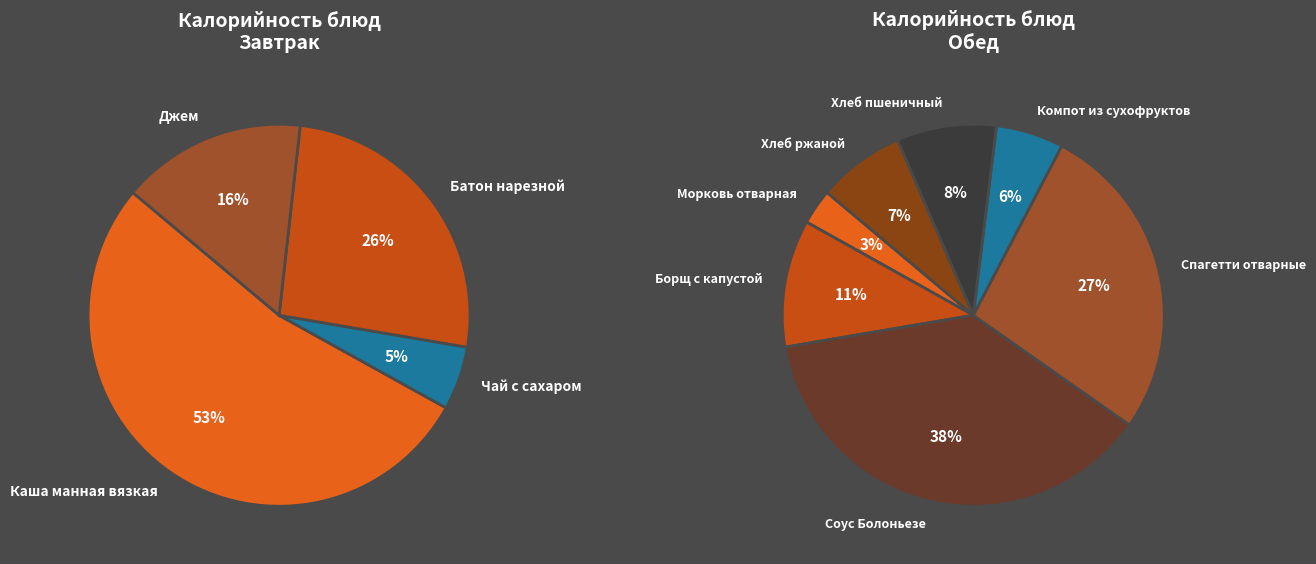

Is it true that Батон нарезной is 4% of the pie?

False